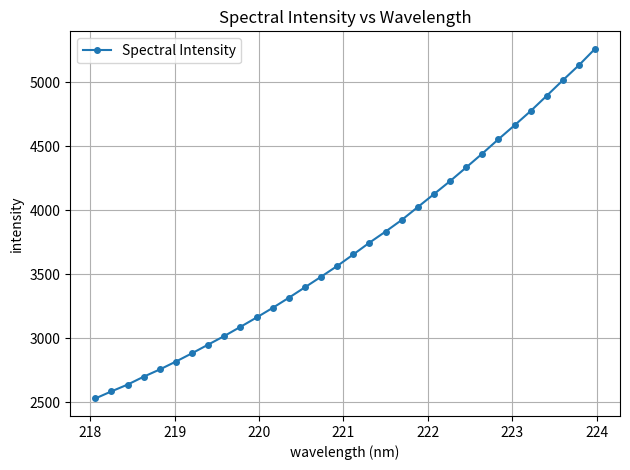

What is the value of the 25th point from the left?

4443.3